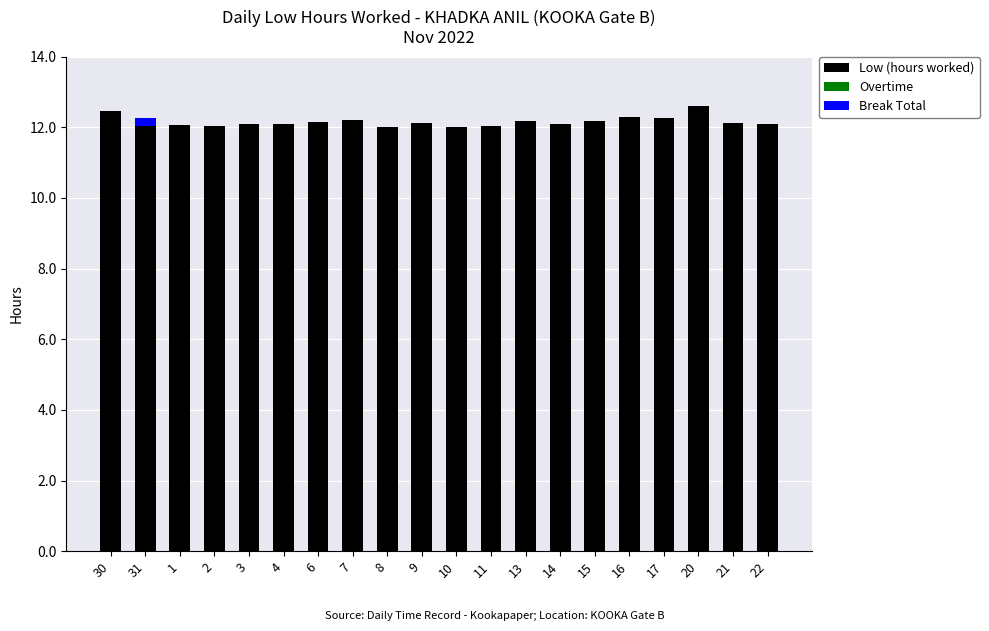

Does the chart contain stacked bars?

Yes